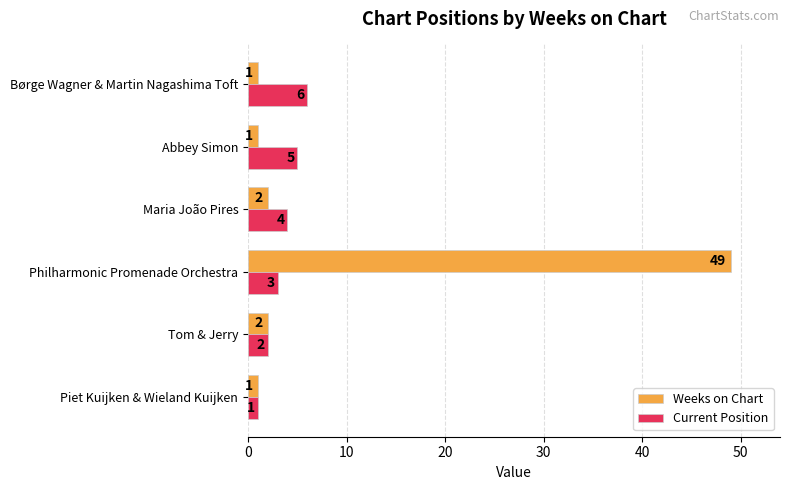

Which series has the widest spread of values?

Weeks on Chart